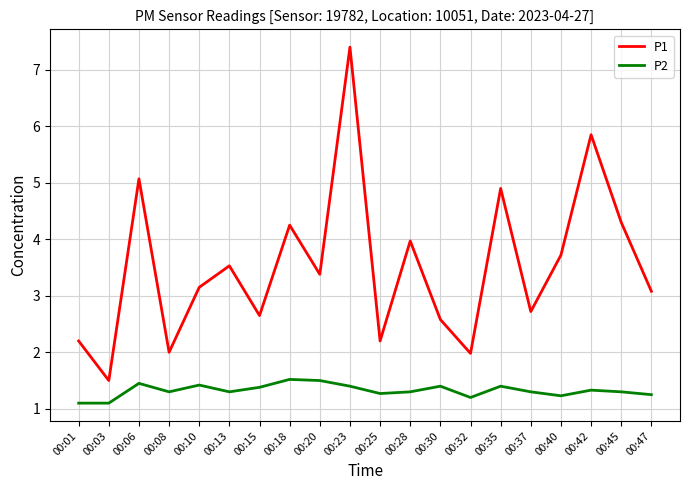

What is the greatest value displayed?

7.4